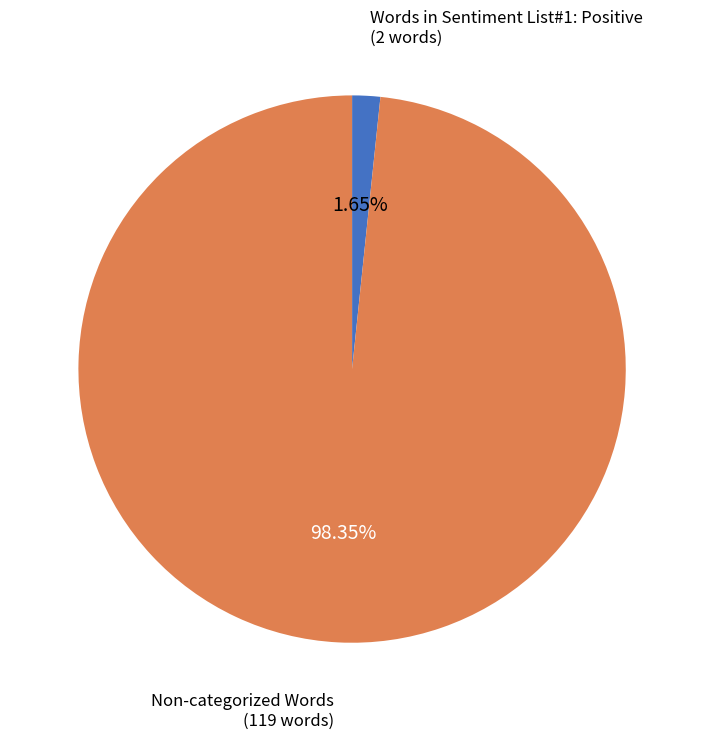

Does any single category account for the majority?

Yes